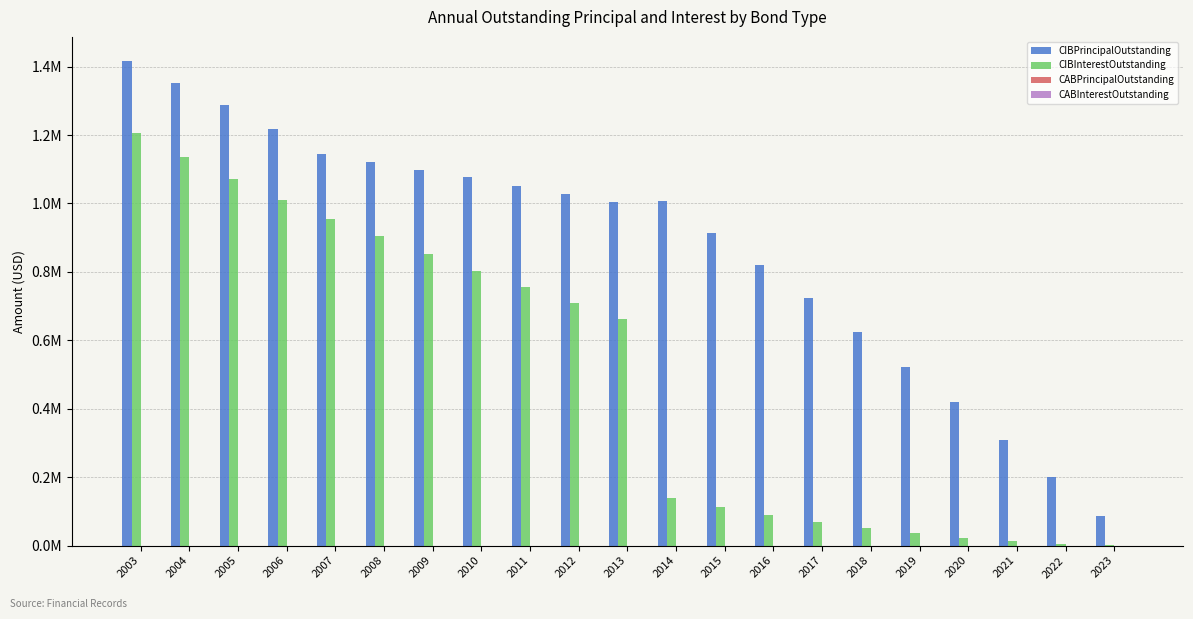

At which category is the sum across all series the highest?

2003